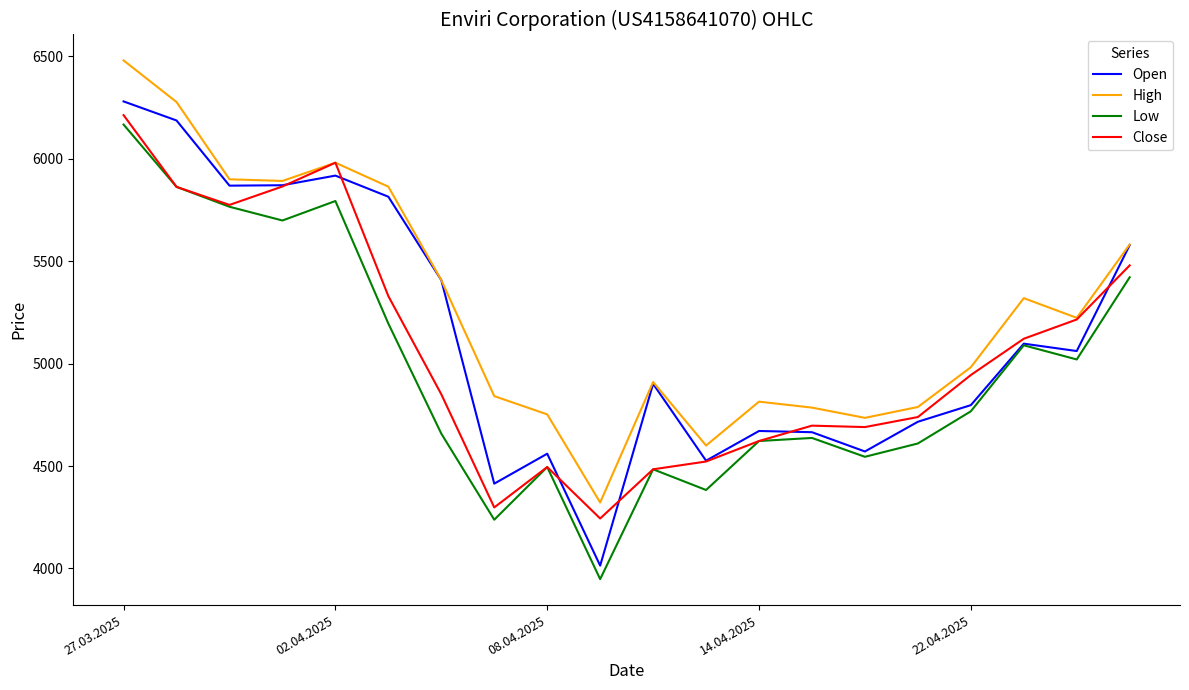

True or false: Low and High cross at least once.

False